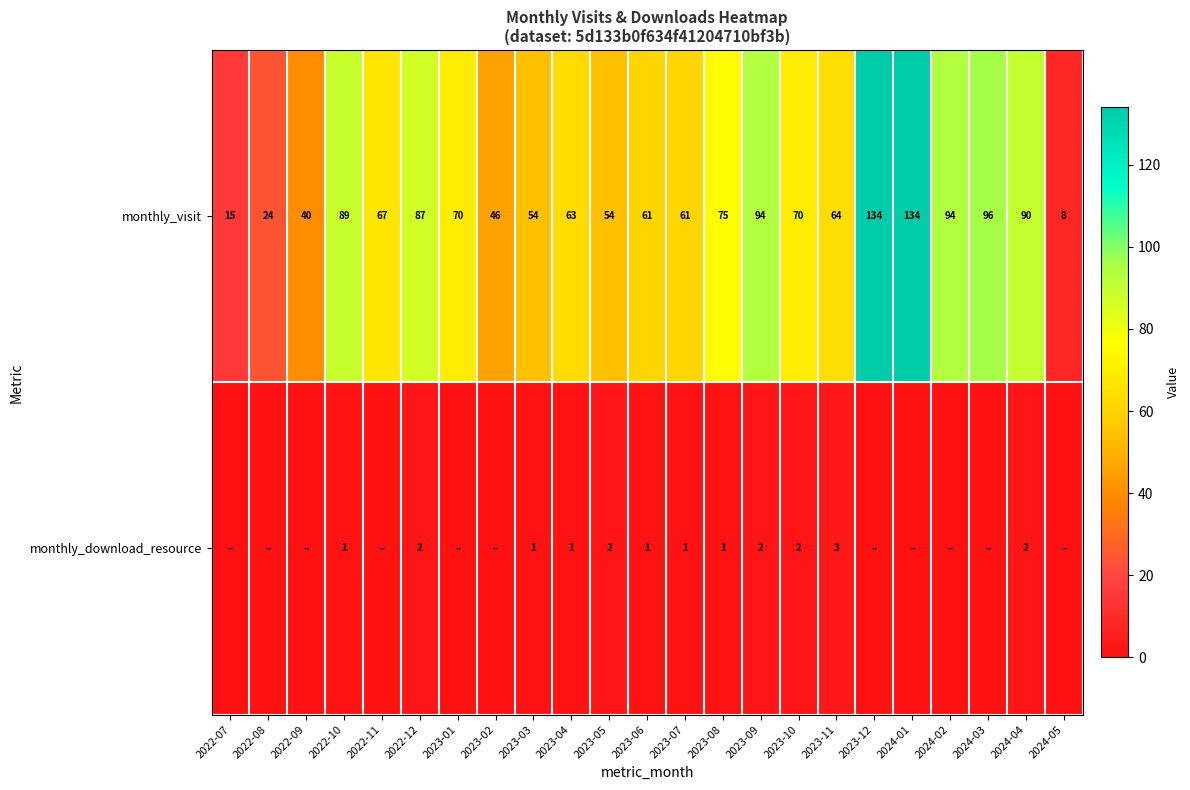

True or false: monthly_visit has a value of 54 at 2023-05.

True